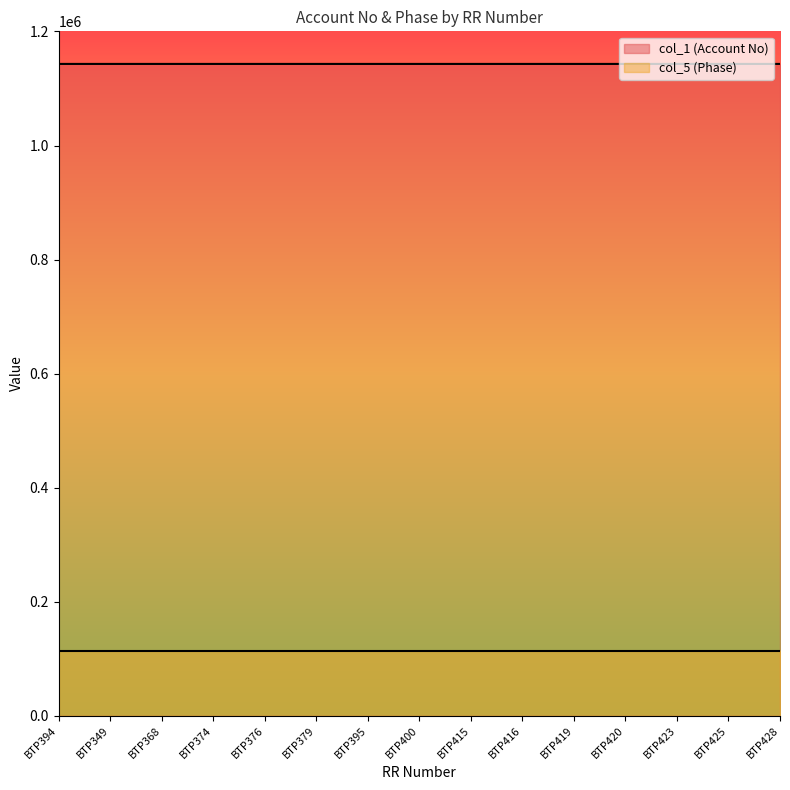

How many points are lower than both their immediate neighbors (excluding endpoints)?

2